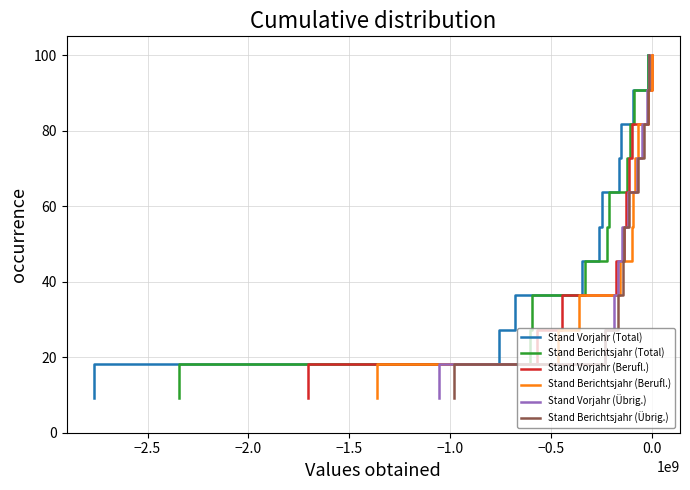

Which series has the widest spread of values?

Stand Vorjahr (Total)